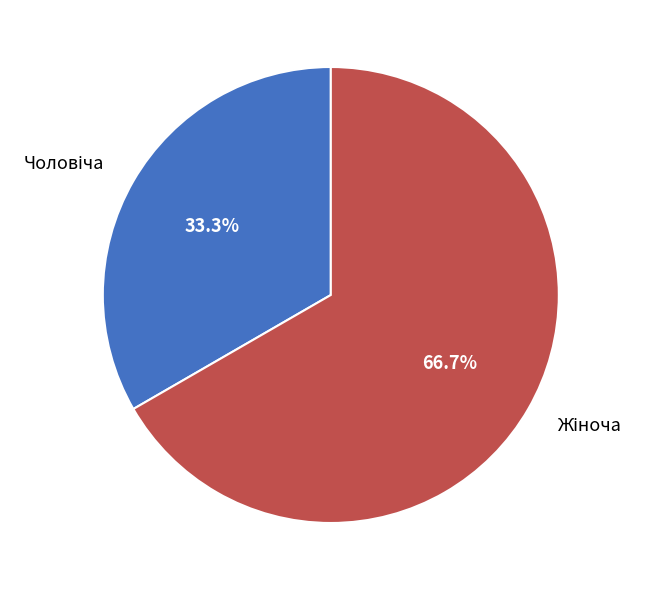

Does any single category account for the majority?

Yes